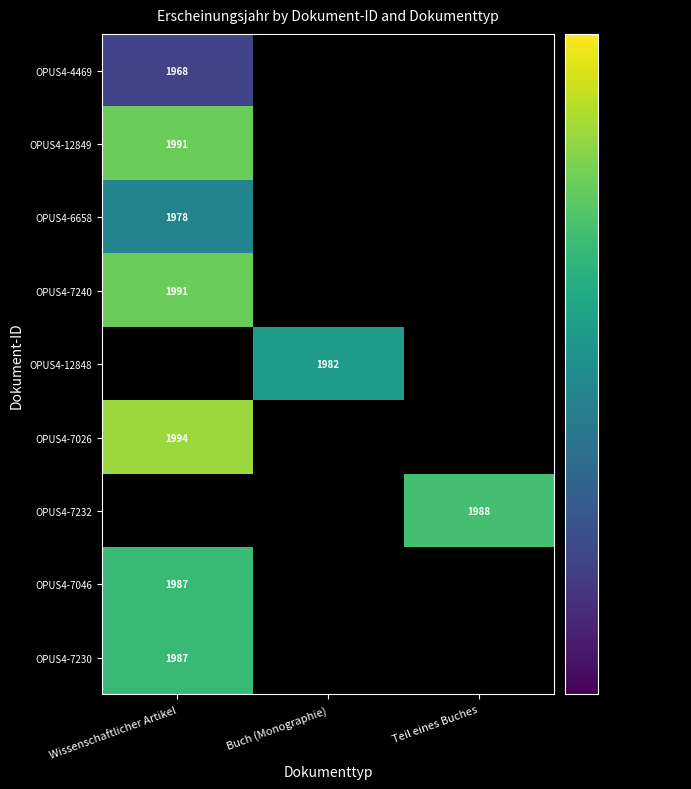

Is it true that OPUS4-6658 equals 2701 at Wissenschaftlicher Artikel?

False